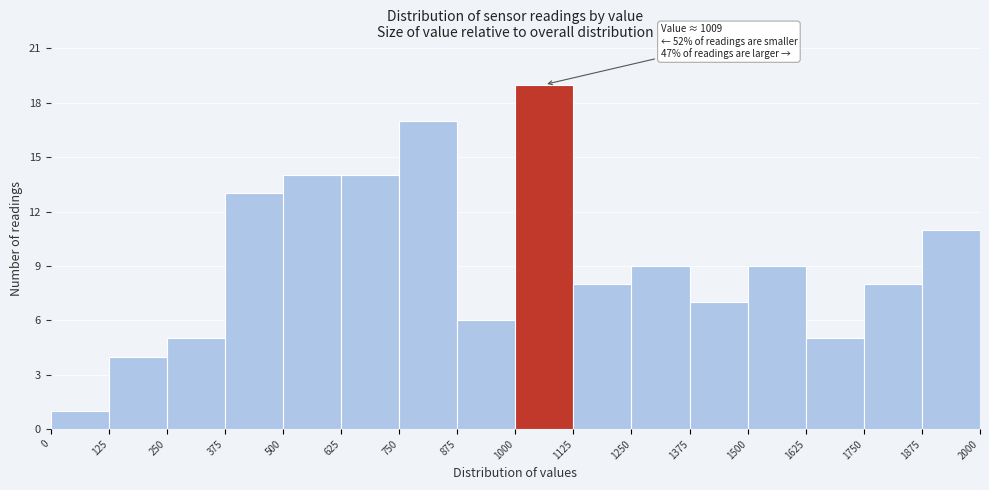

Which range on the x-axis has the tallest bar?

1000 to 1125